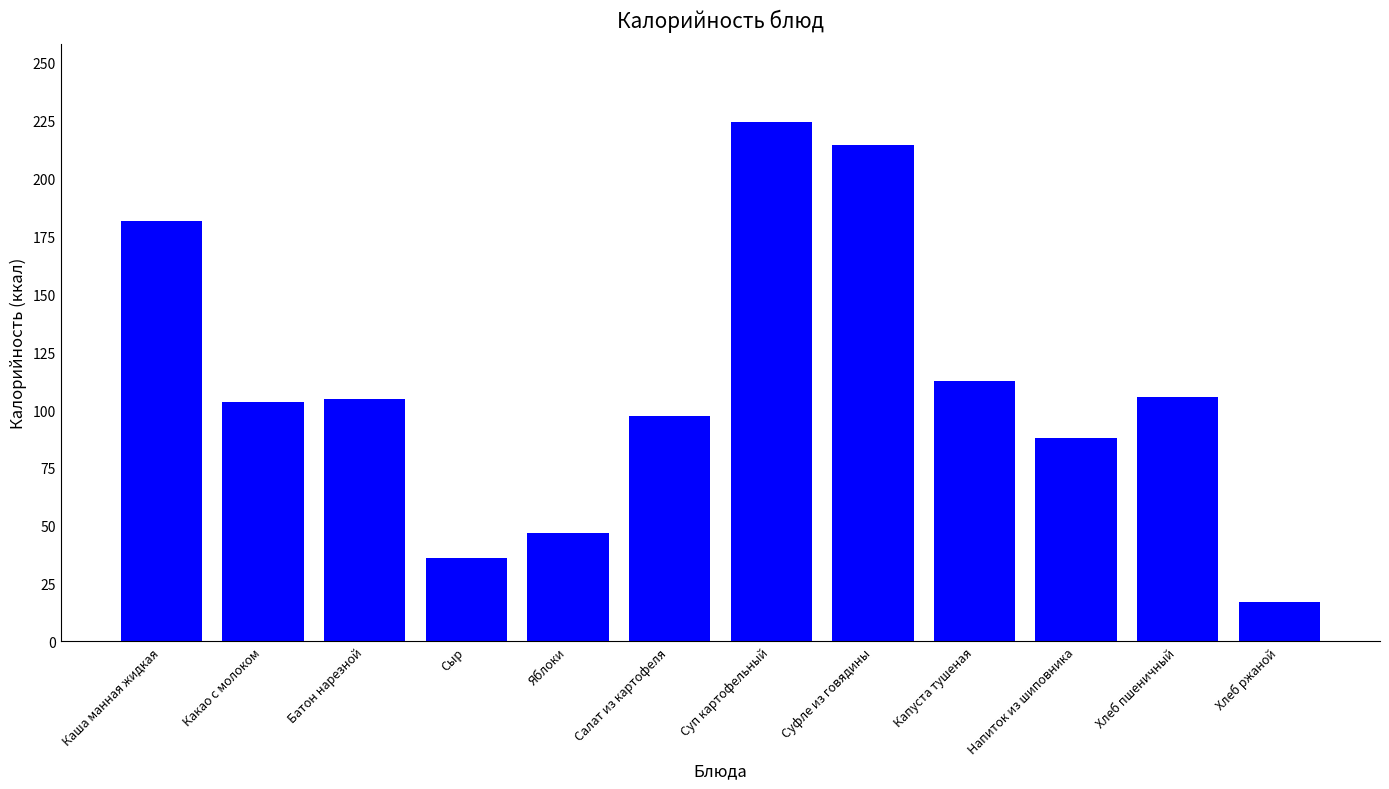

At which category does the chart reach its peak across all series?

Суп картофельный